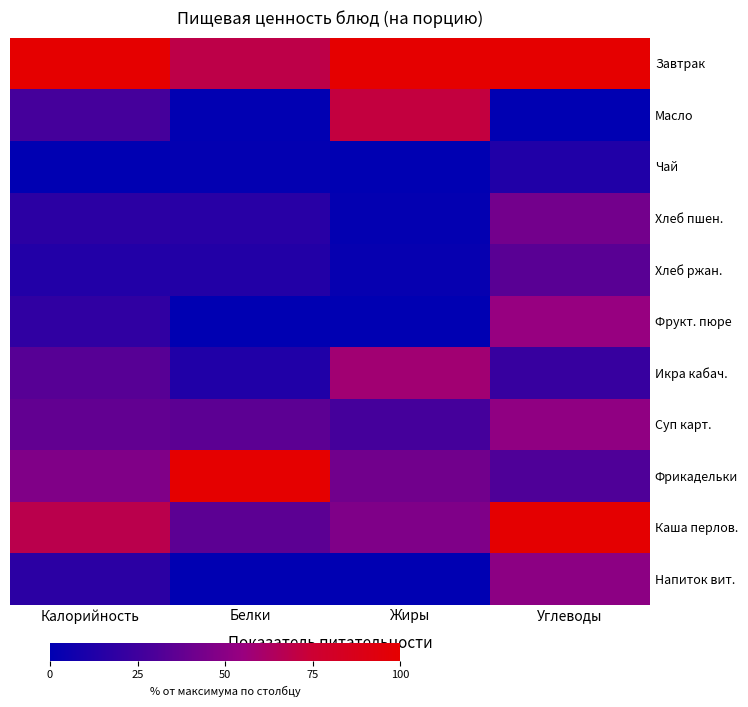

Which label corresponds to the smallest value in the chart?

Углеводы